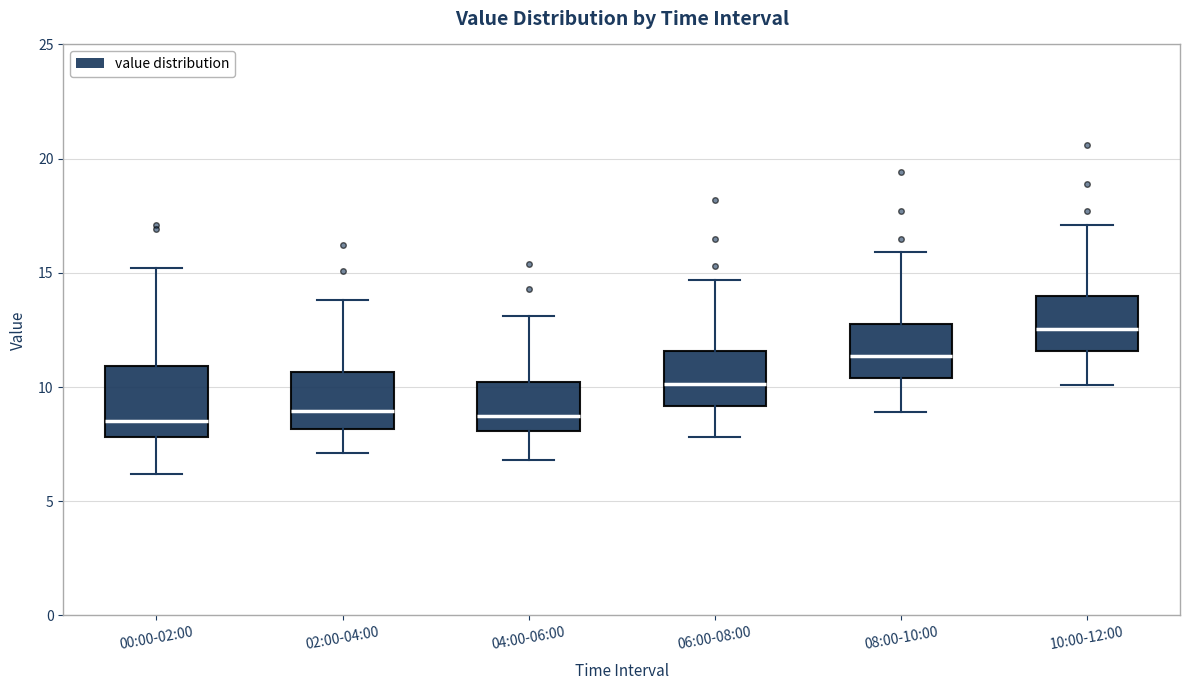

Which box is the tallest, from its lower edge to its upper edge?

00:00-02:00